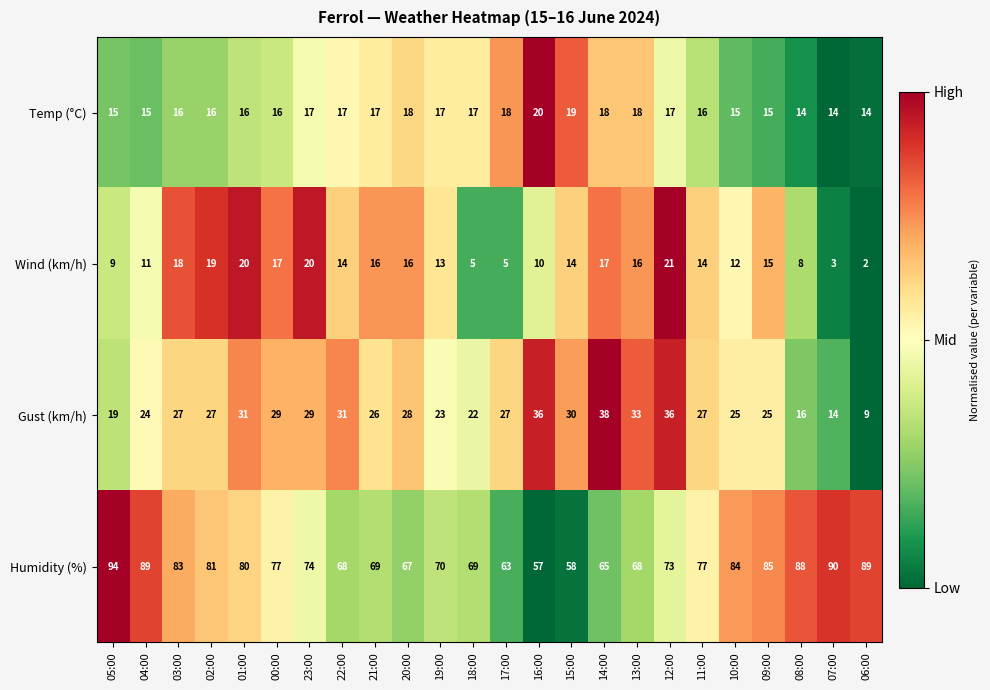

At 06:00, list the series in order from smallest to largest.

Wind (km/h), Gust (km/h), Temp (°C), Humidity (%)